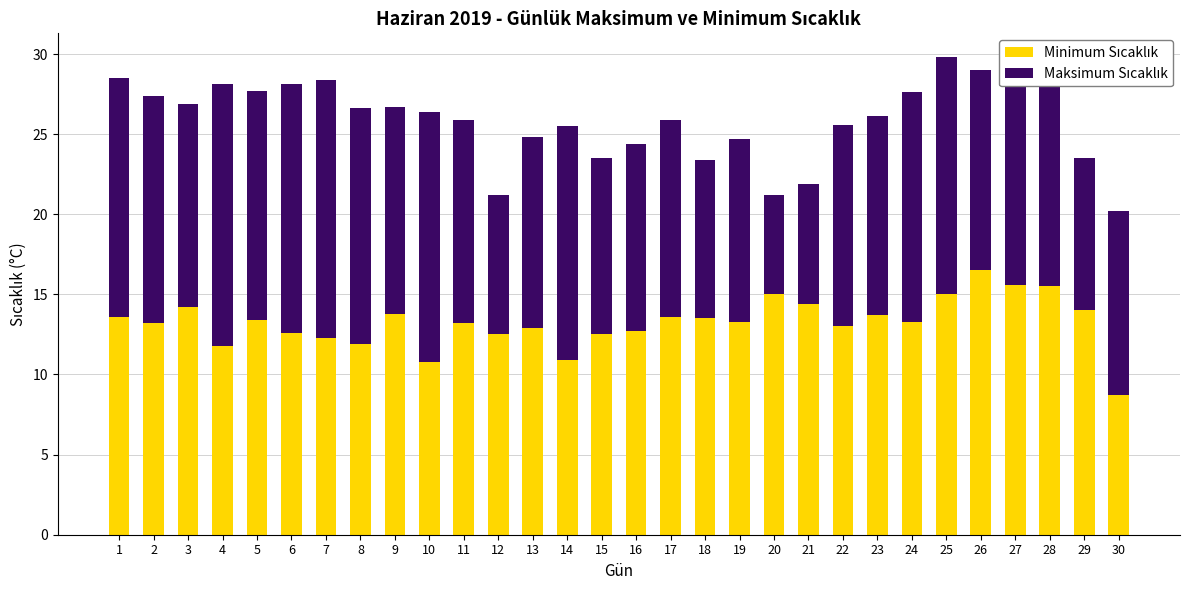

What is the total value across all series at 4?

28.1